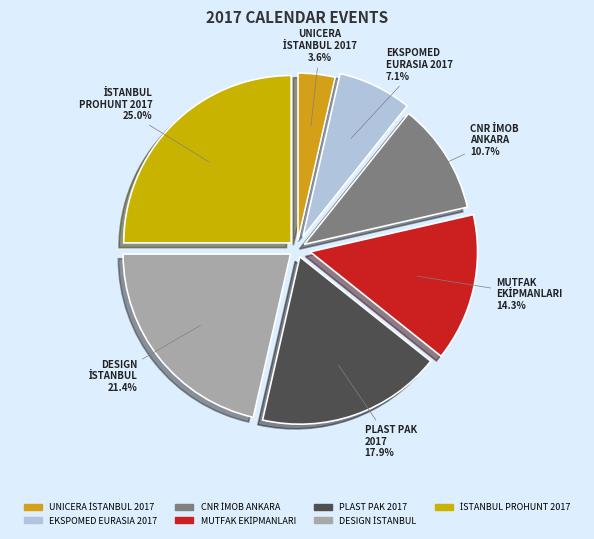

Is there any slice that represents more than half of the pie?

No